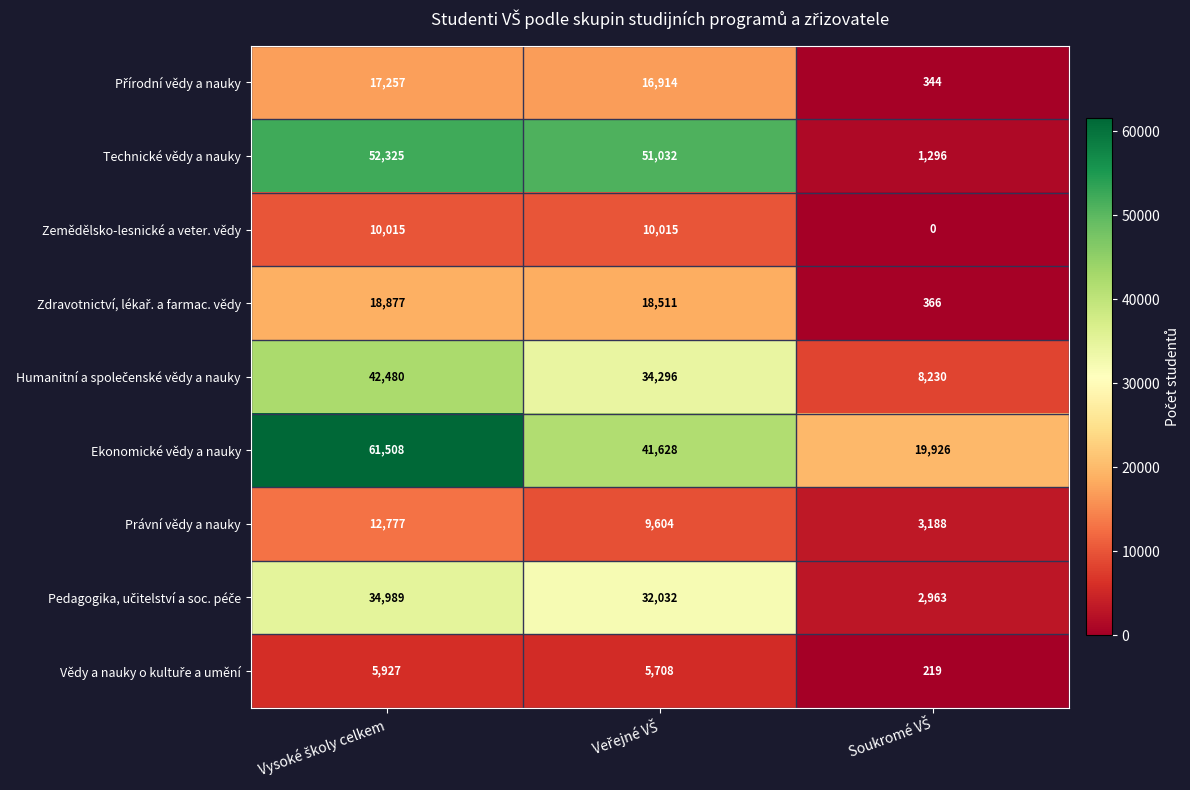

Which series has the widest spread of values?

Technické vědy a nauky